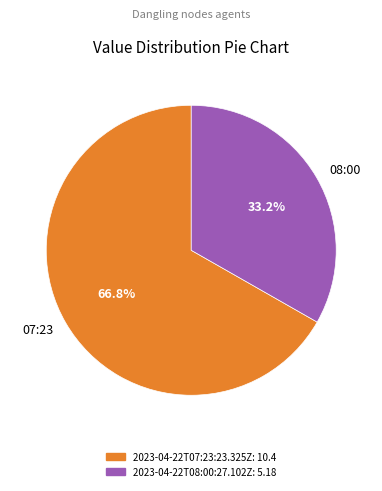

Which slice is the smallest?

08:00